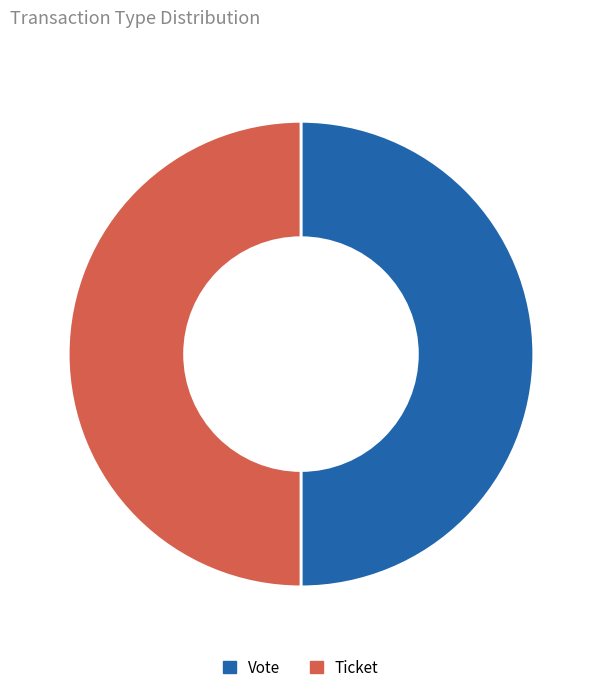

True or false: Vote accounts for 50% of the total.

True